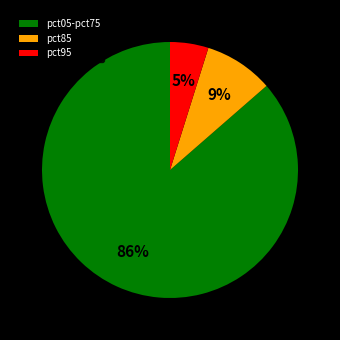

Between pct05-pct75 and pct85, which is larger?

pct05-pct75